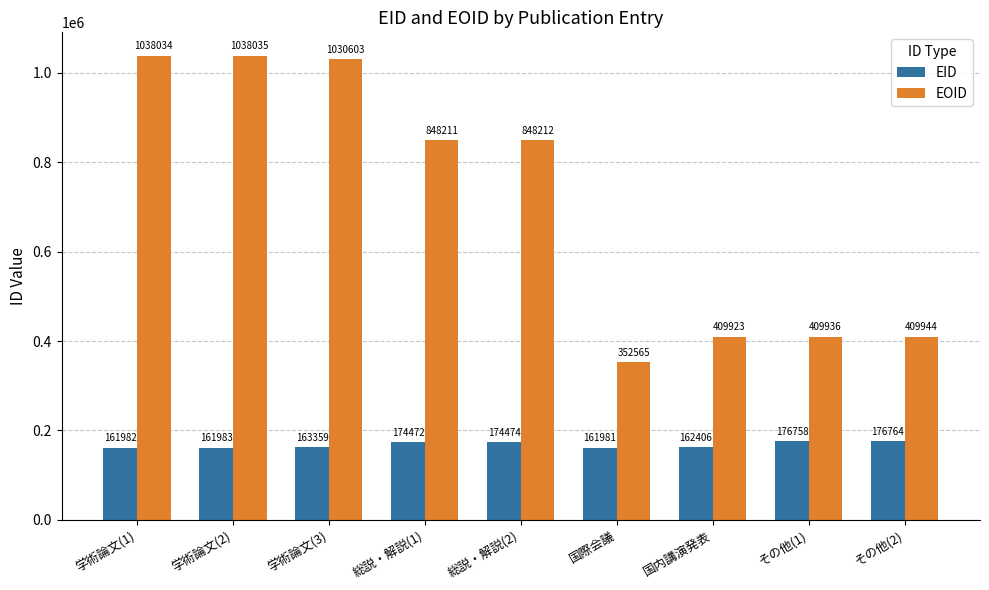

What is the sum of all EOID values?

6385463